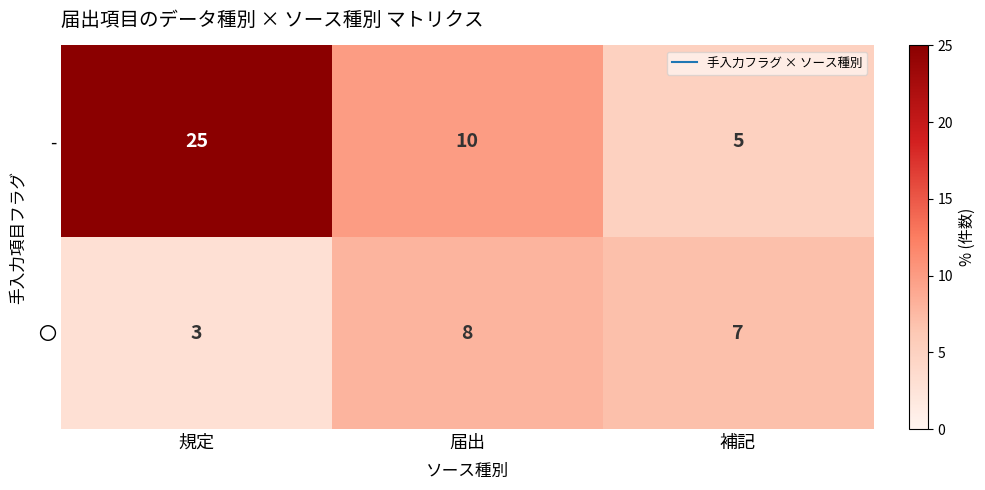

What is the difference between the 〇 values at 届出 and 規定?

5